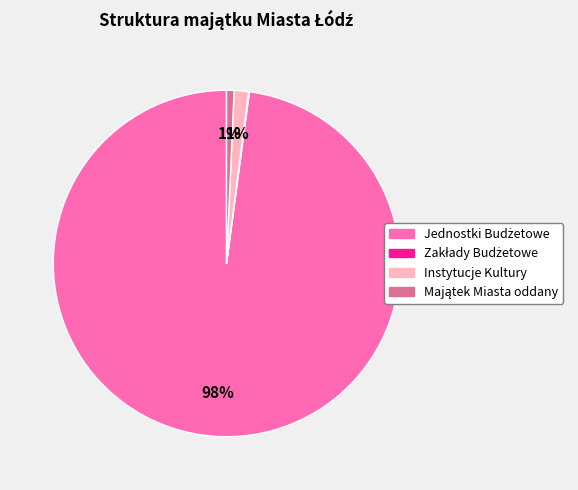

To the nearest percent, what is the difference between the largest and smallest slice percentages?

98%